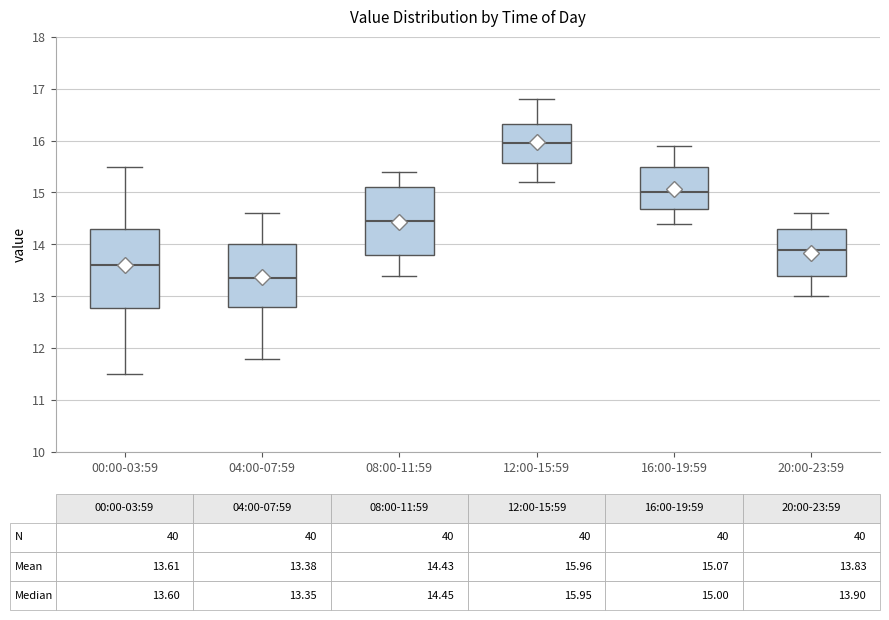

Comparing the boxes themselves (not the whiskers), which one is the tallest?

00:00-03:59